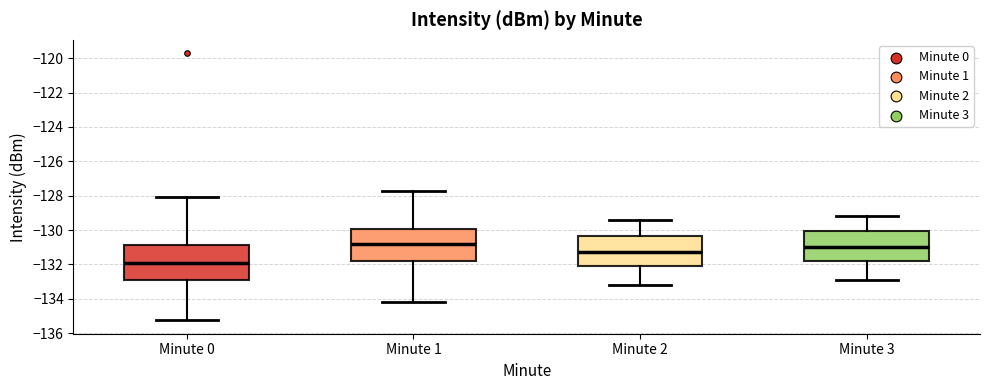

Reading left to right, transcribe this box plot: for each box, give where its median line is, the range the box spans, and where its two whiskers end, as read against the y-axis. The values are not printed on the chart, so give them approximately, as read against the axis.

Minute 0: median -132.0, box -132.8 to -130.8, whiskers -135.2 to -128.0
Minute 1: median -130.8, box -131.8 to -130.0, whiskers -134.2 to -127.8
Minute 2: median -131.2, box -132.0 to -130.4, whiskers -133.2 to -129.4
Minute 3: median -131.0, box -131.8 to -130.0, whiskers -132.8 to -129.2